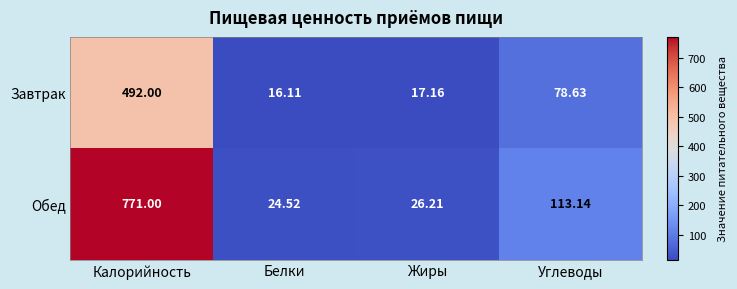

Is the value of Завтрак at Углеводы greater than the value of Обед at Белки?

Yes